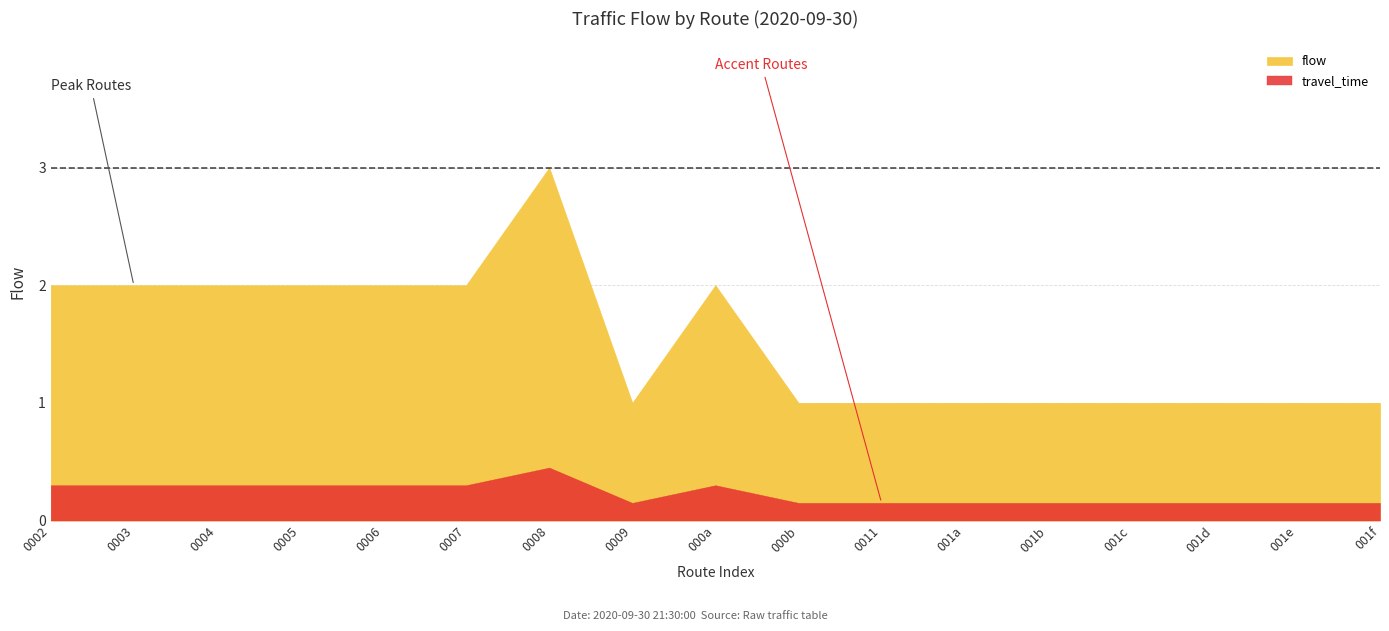

Between 10 and 20, which is larger?

10